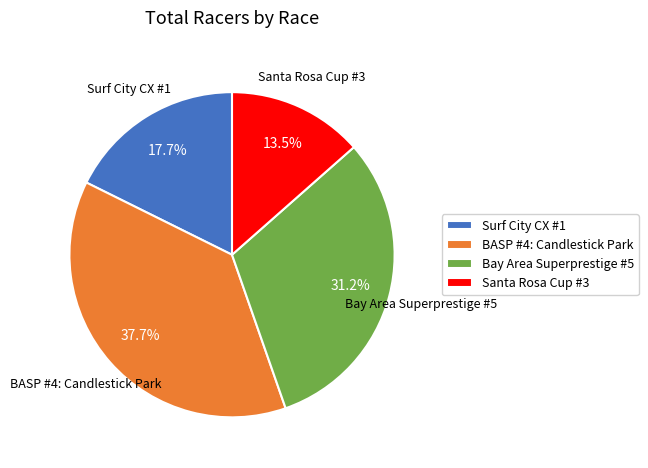

Does Bay Area Superprestige #5 represent more than half of the total?

No